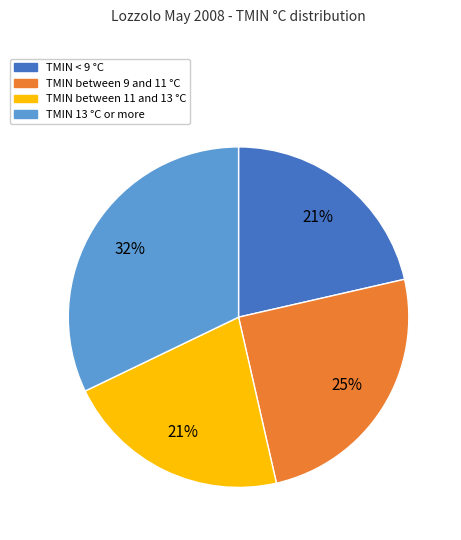

Is there a majority slice in this chart?

No